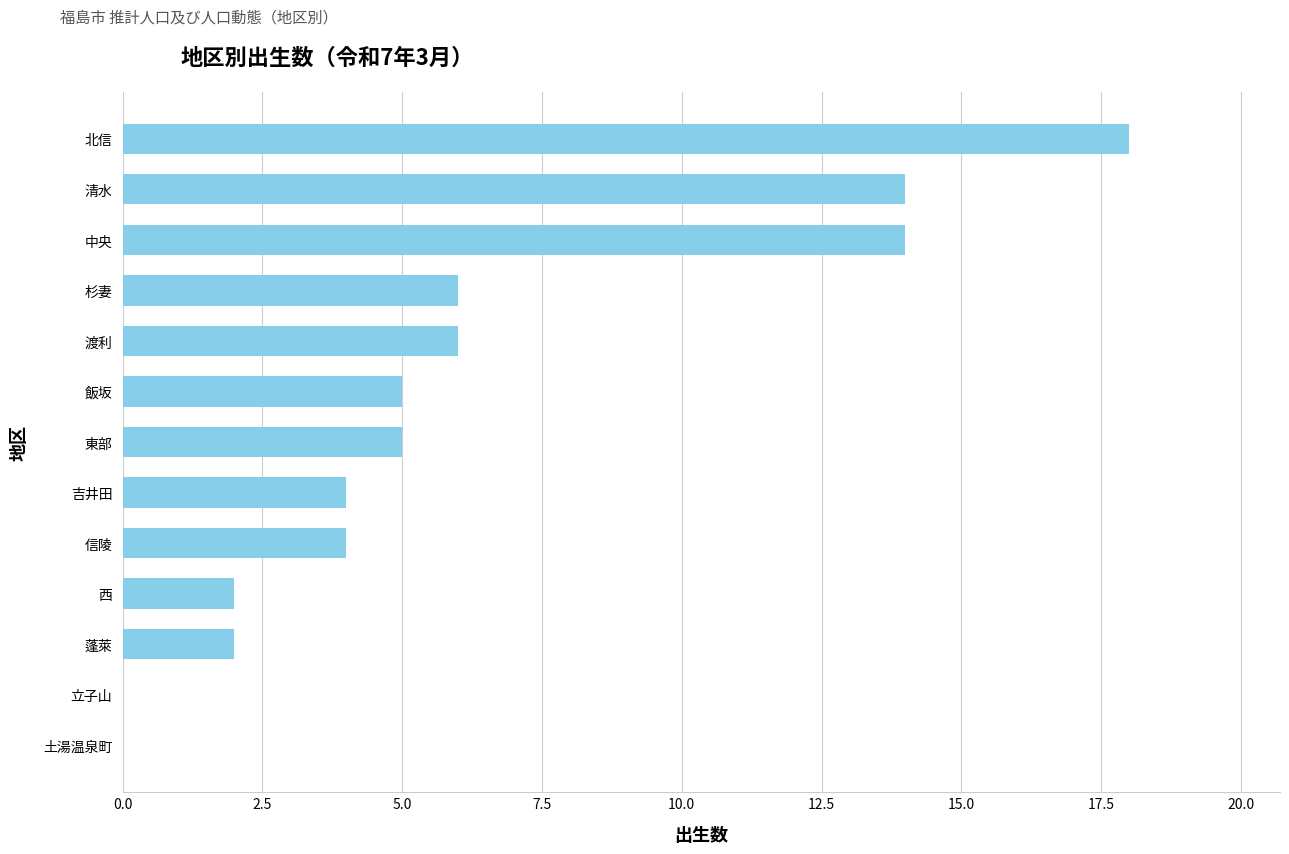

What is the sum of all values?

80